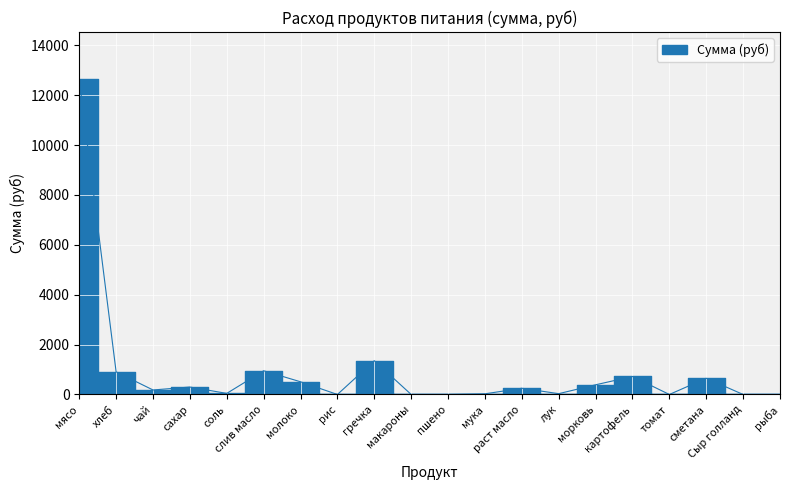

Between рыба and мука, which is larger?

мука